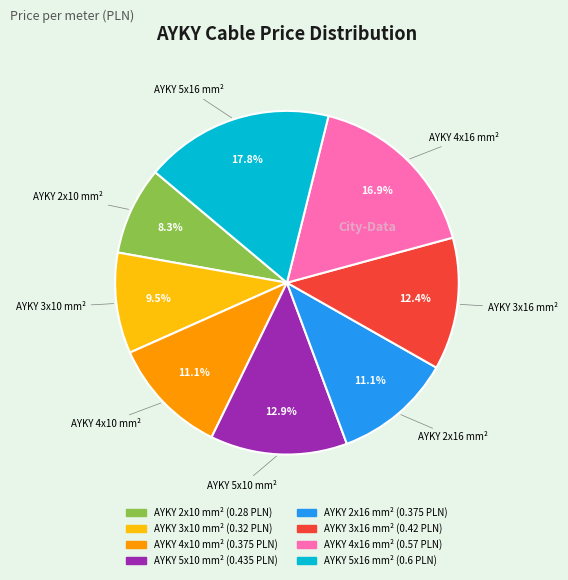

What percentage do AYKY 2x10 mm² and AYKY 4x16 mm² together represent?

25.2%